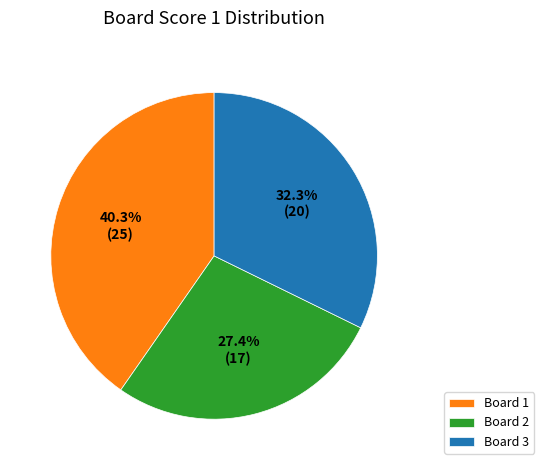

Between Board 3 and Board 2, which is larger?

Board 3